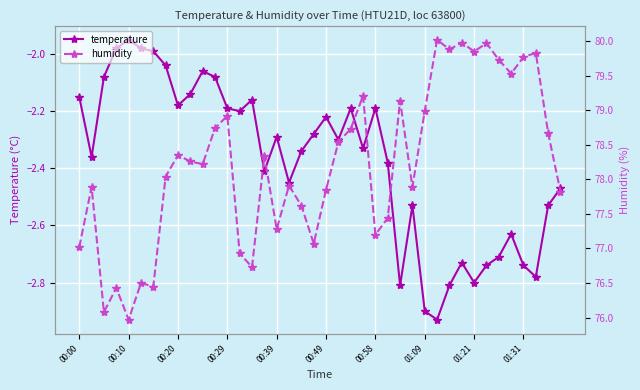

The humidity series shows 21.5 at 11. True or false?

False